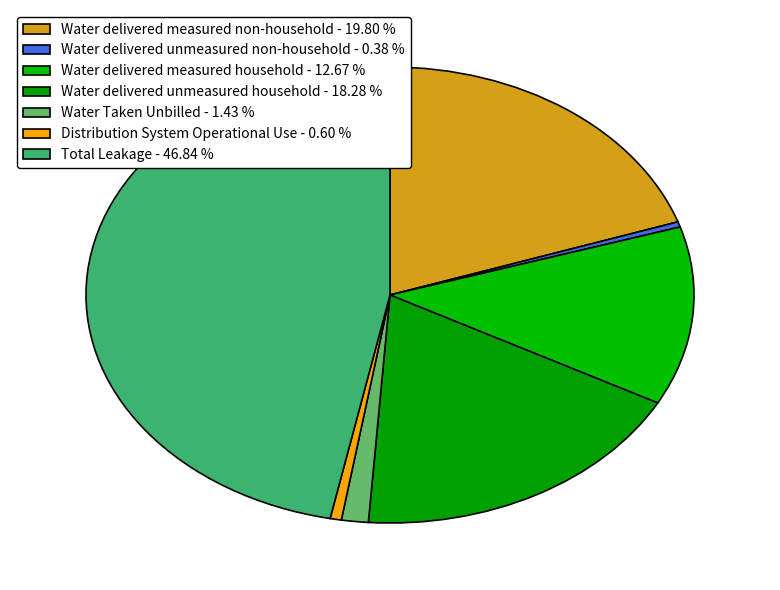

How many slices are in this pie chart?

7